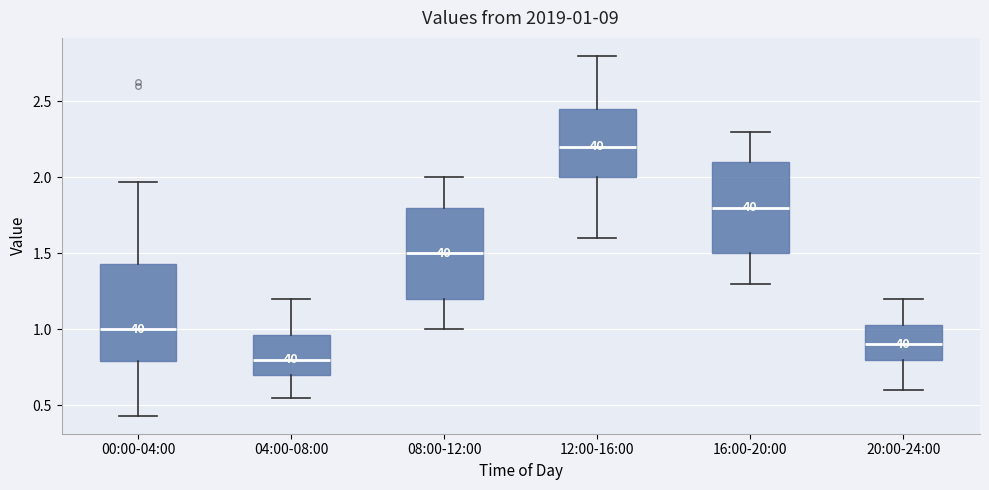

Which box's median line is the lowest?

04:00-08:00